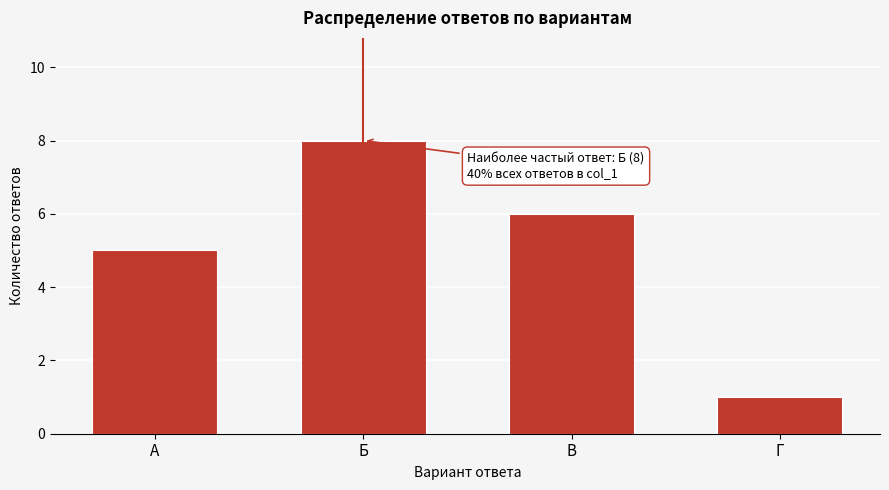

Reading left to right, list all the values displayed in this chart.

А=5	Б=8	В=6	Г=1